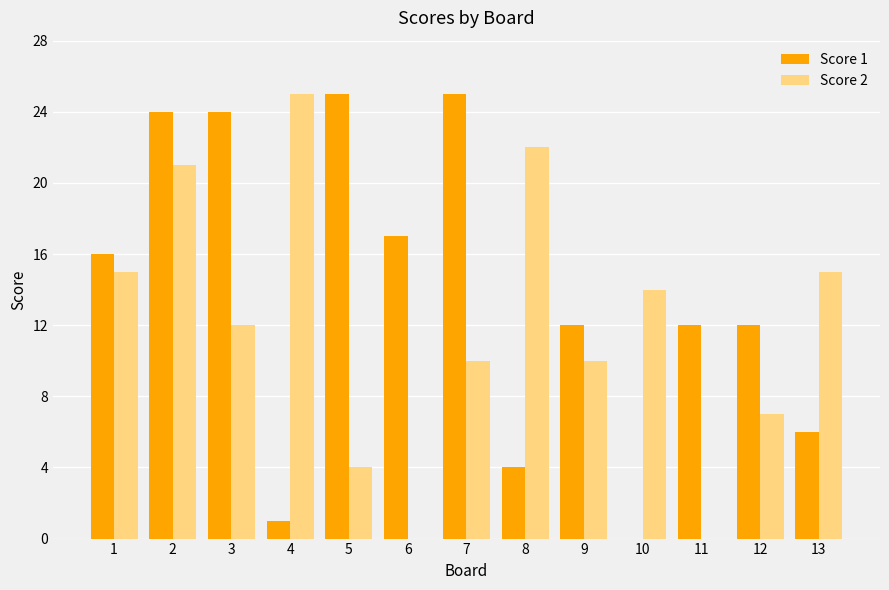

Which series changed the most between 2 and 13?

Score 1